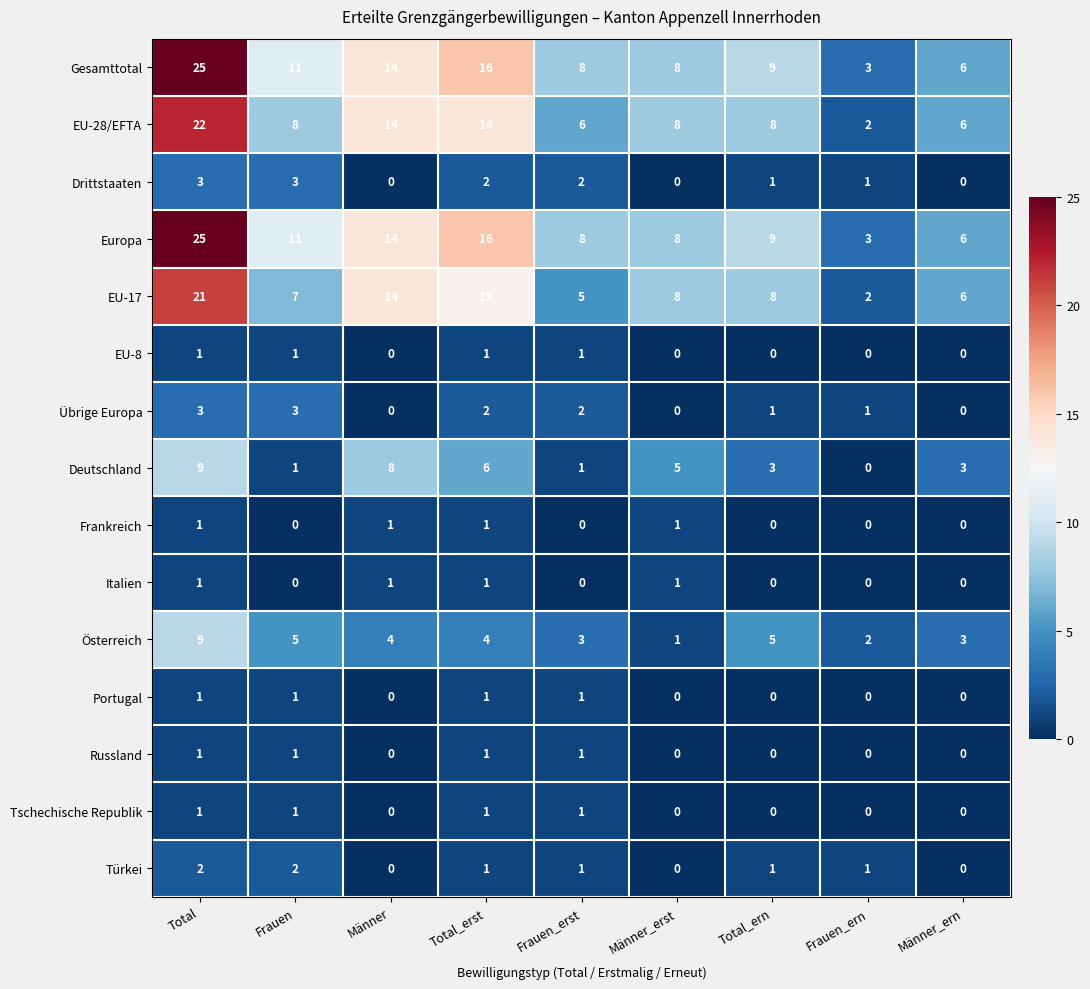

What is the maximum value for Österreich?

9